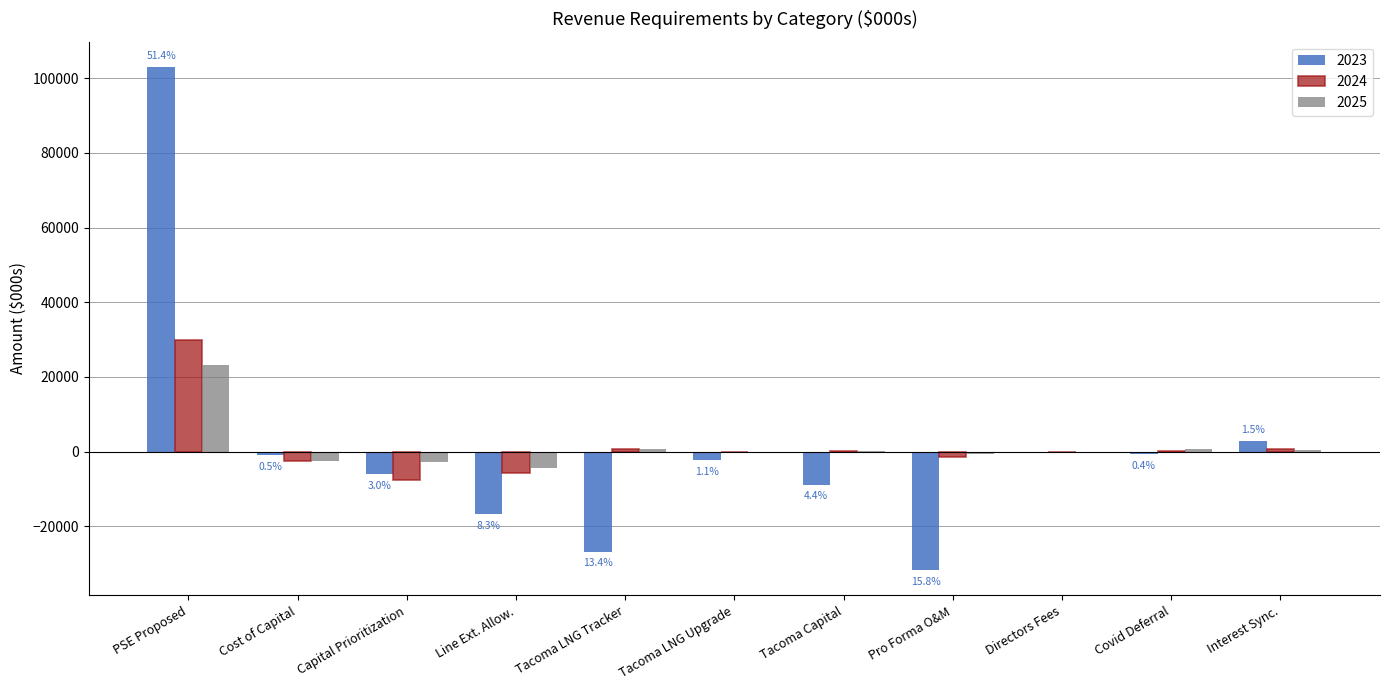

What is the greatest value displayed?

103024.9